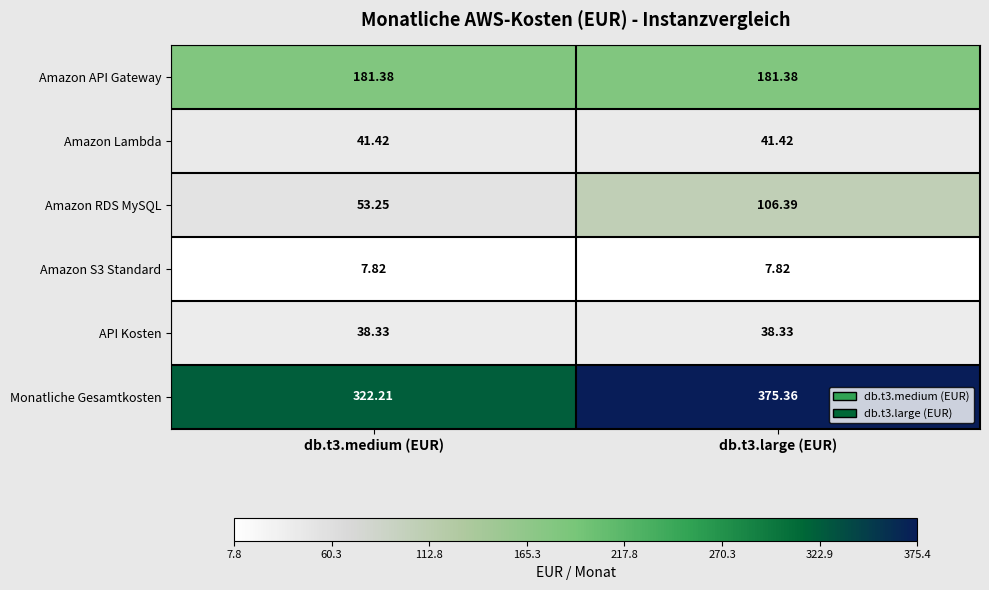

Which series has the widest spread of values?

Monatliche Gesamtkosten